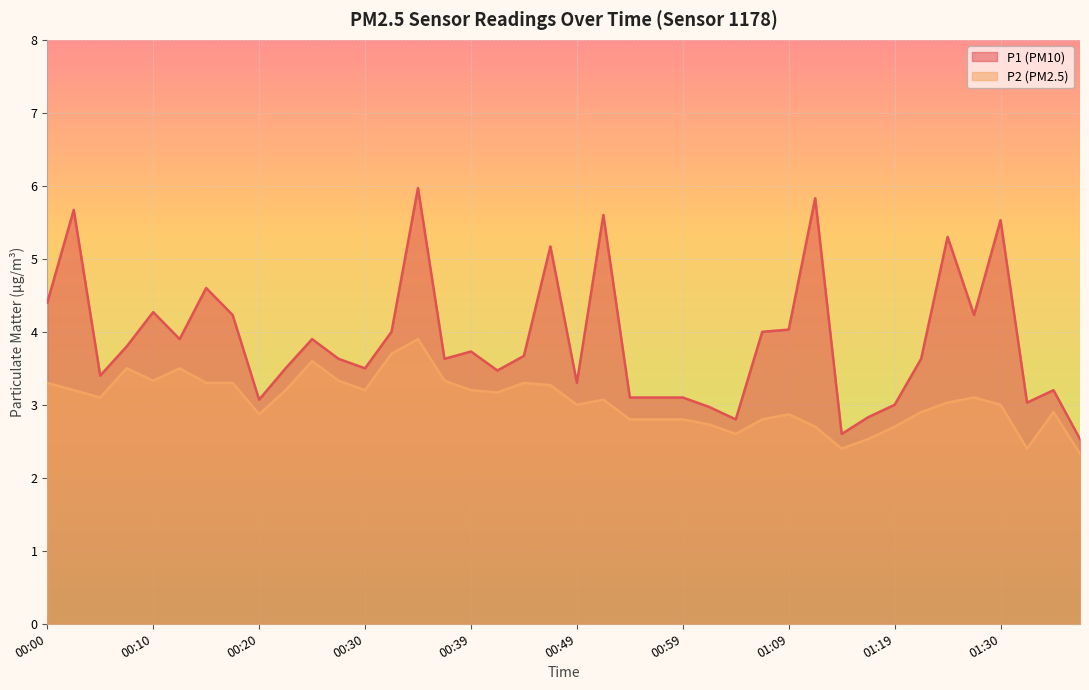

How many data points does each series have?

40